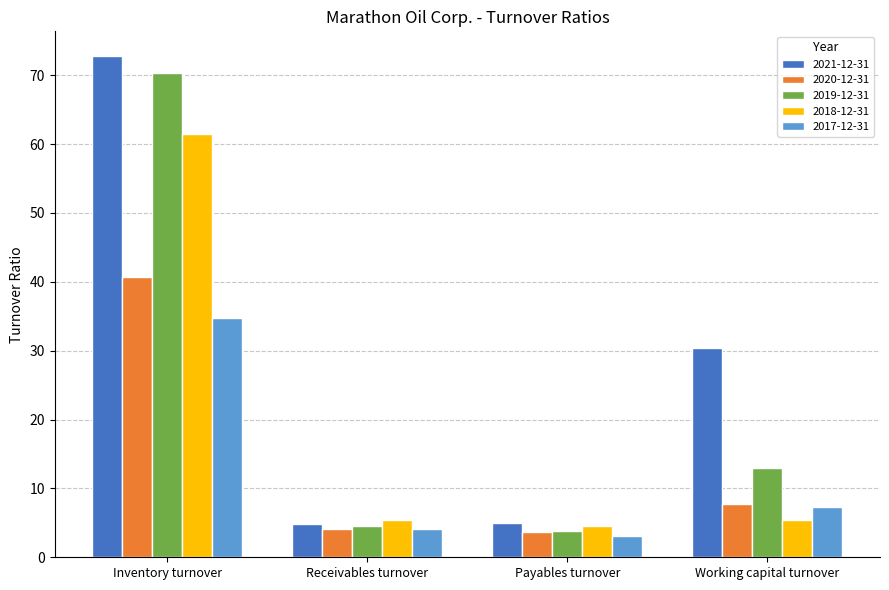

What is the average value of the 2018-12-31 series?

19.2